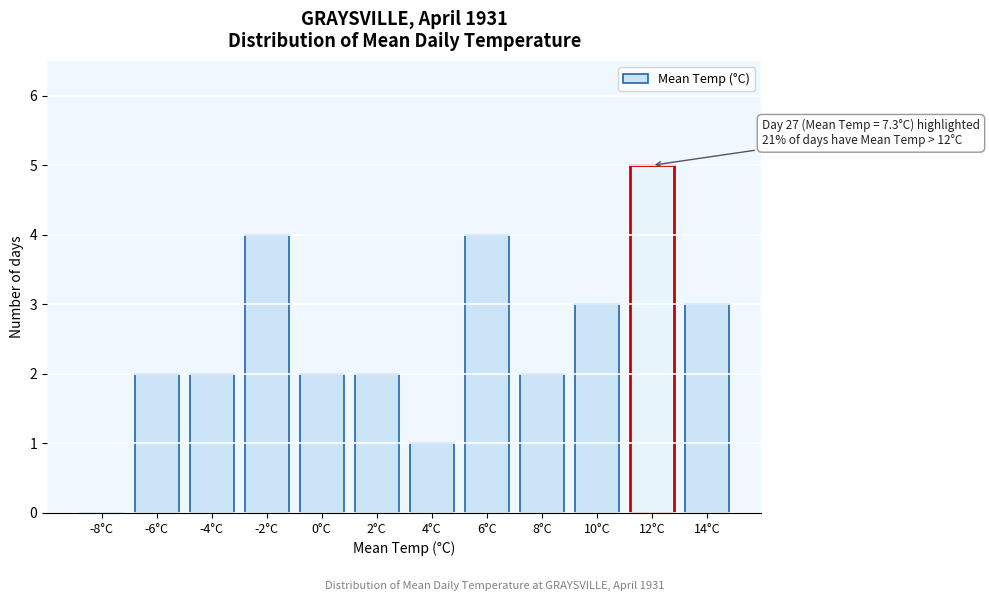

Reading left to right, extract all data points from this chart.

-8°C=0	-6°C=2	-4°C=2	-2°C=4	0°C=2	2°C=2	4°C=1	6°C=4	8°C=2	10°C=3	12°C=5	14°C=3